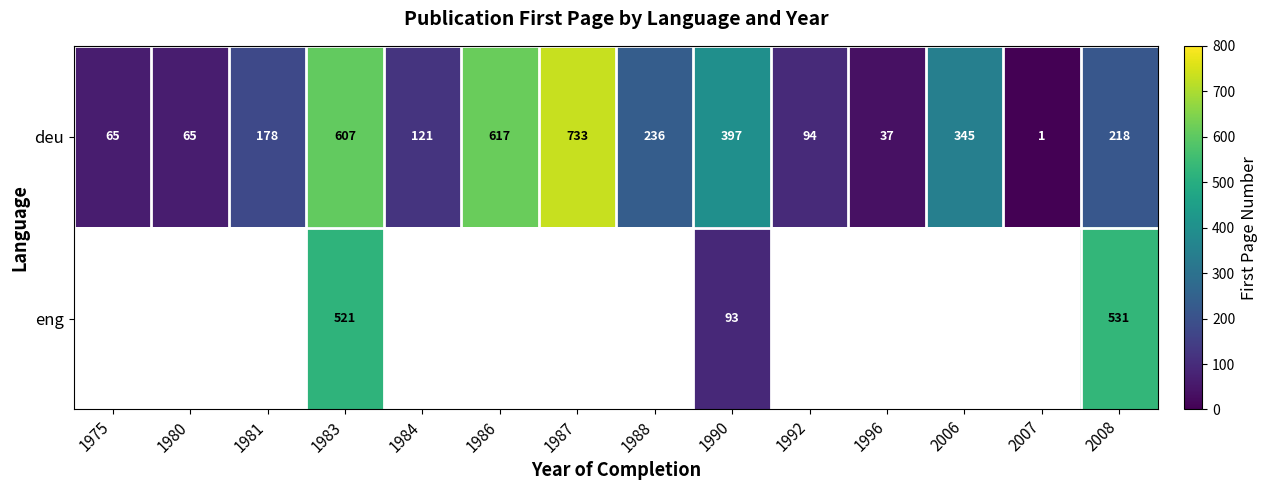

Which category has the highest value in the deu series?

1987